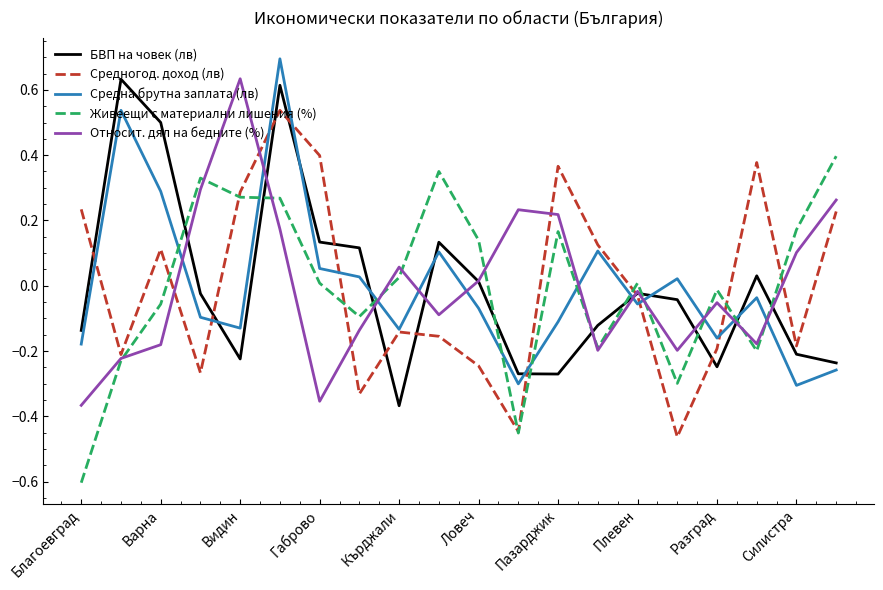

What is the smallest value displayed?

-0.6